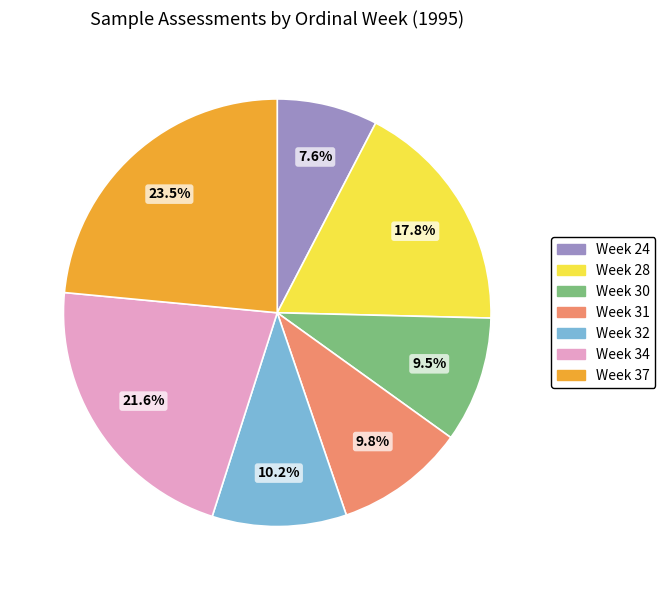

How many slices are in this pie chart?

7